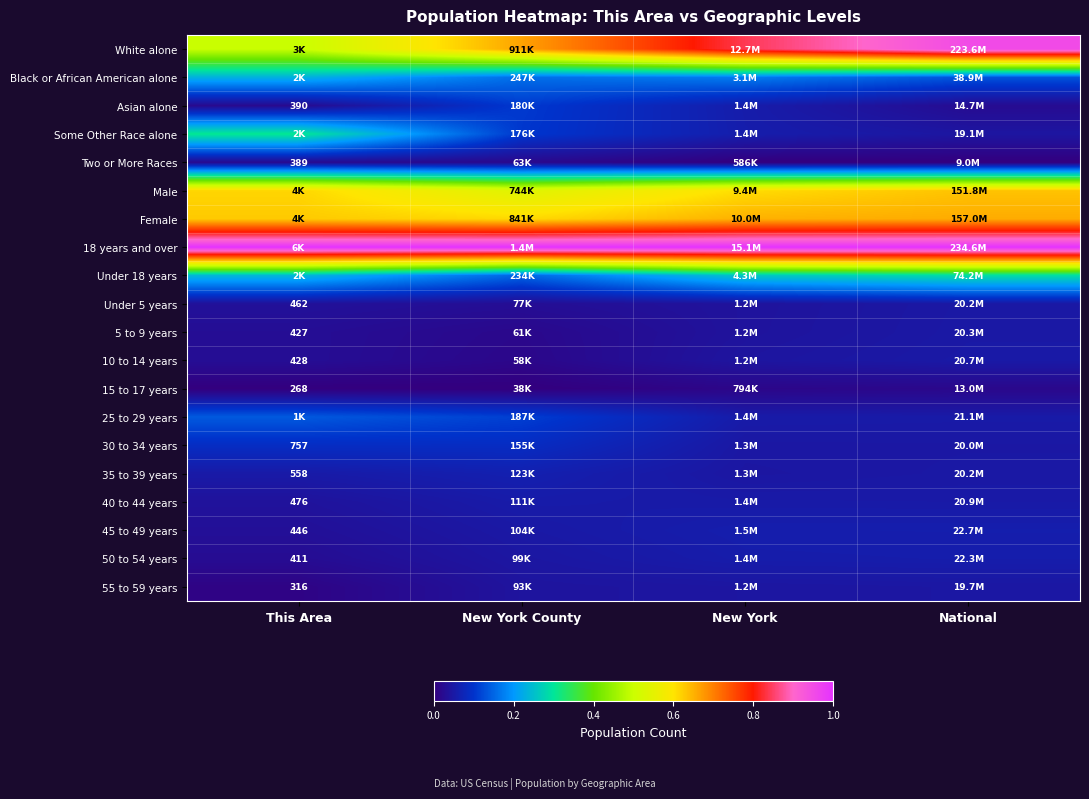

Which series has the largest total across all categories?

18 years and over